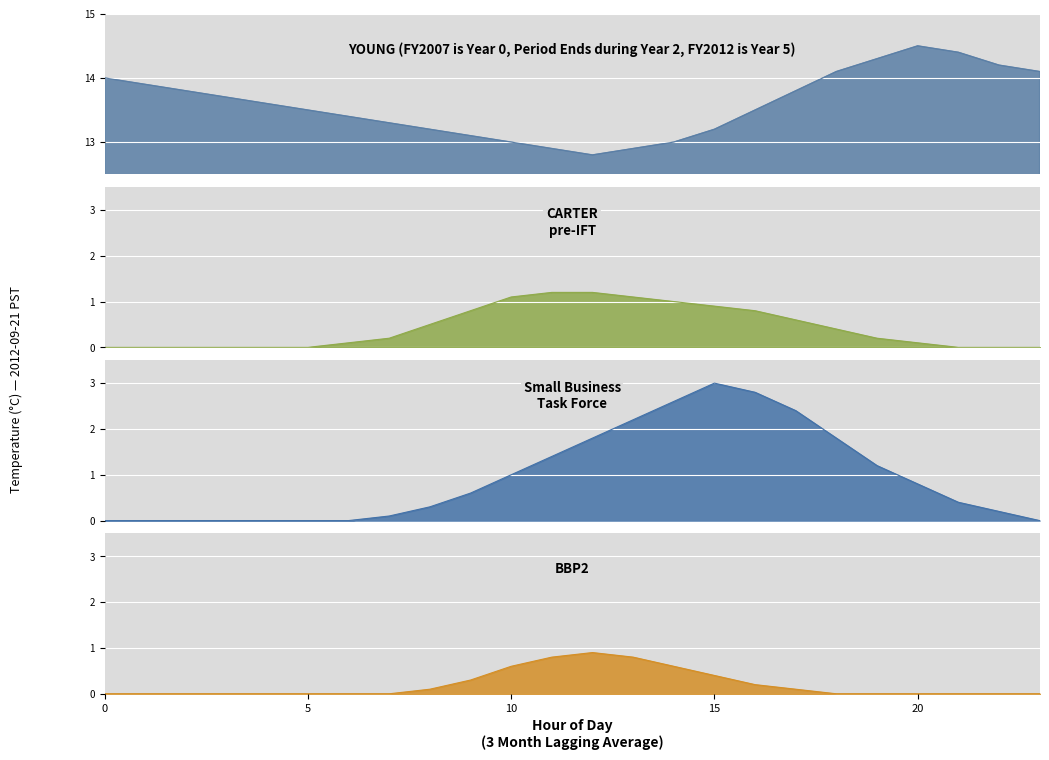

At which label is Small Business
Task Force closest to 1?

10